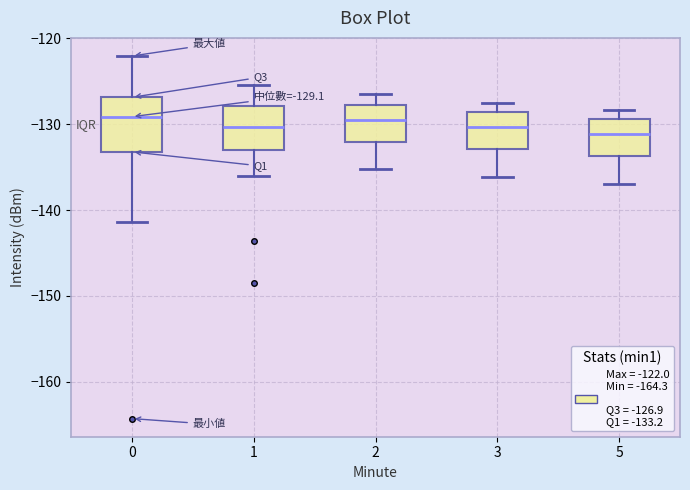

Which box is the tallest, from its lower edge to its upper edge?

0